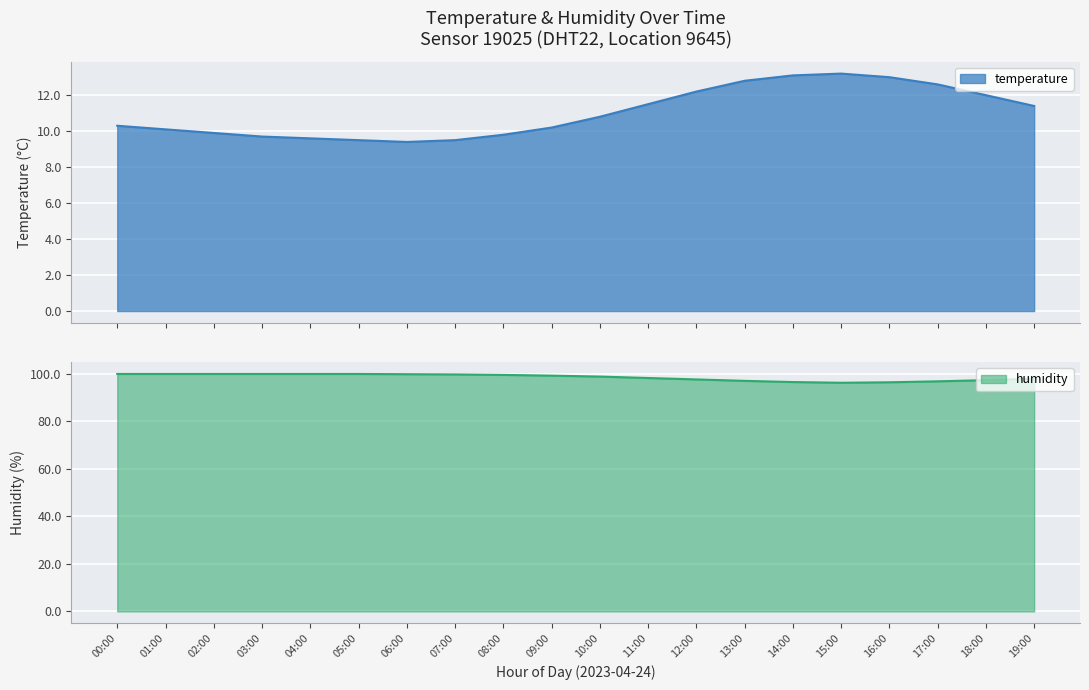

The humidity series shows 99.7 at 07:00. True or false?

True